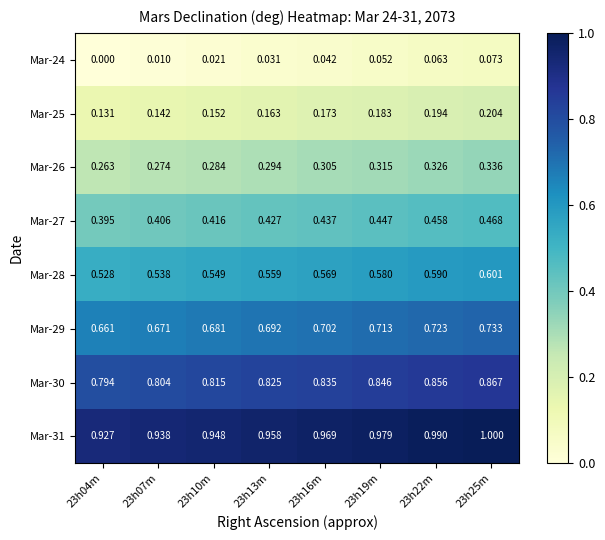

Is the value of Mar-28 at 23h19m greater than the value of Mar-30 at 23h22m?

No